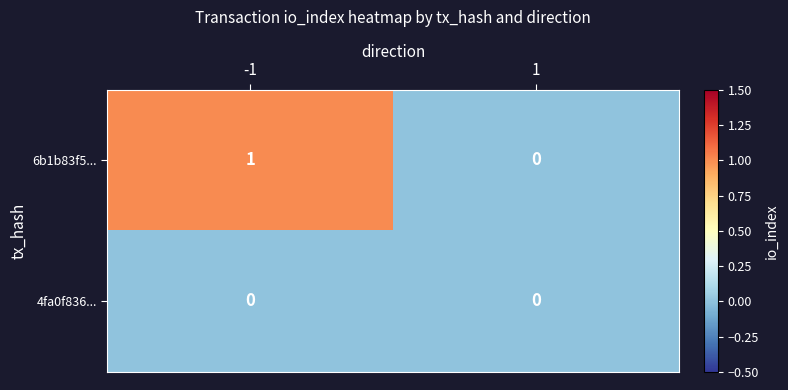

The value of 4fa0f836... at -1 is 0. True or false?

True